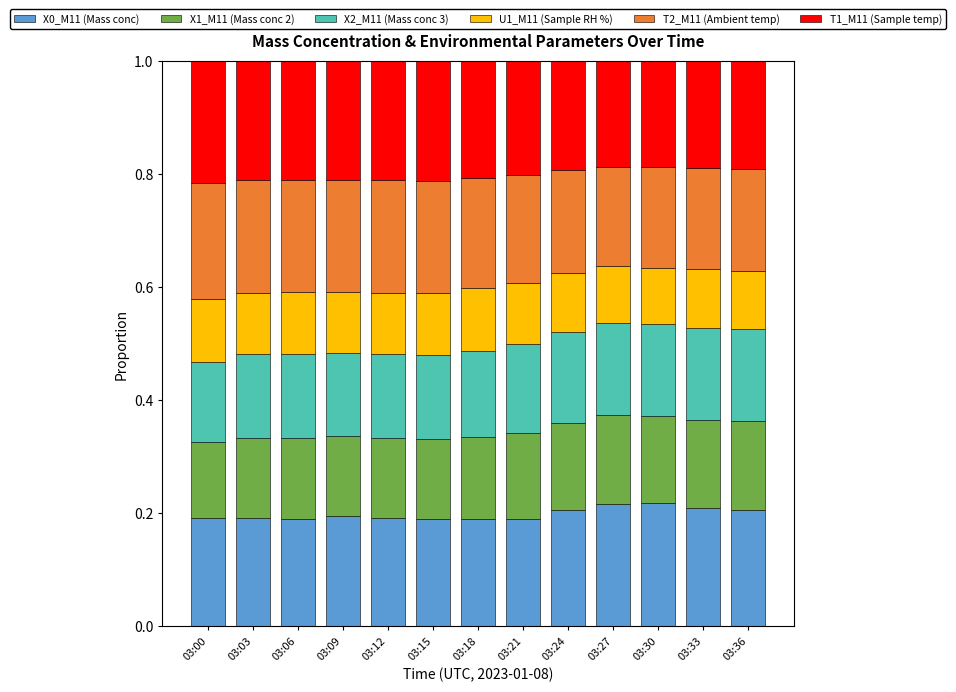

What is the total value across all series at 03:06?

1.0